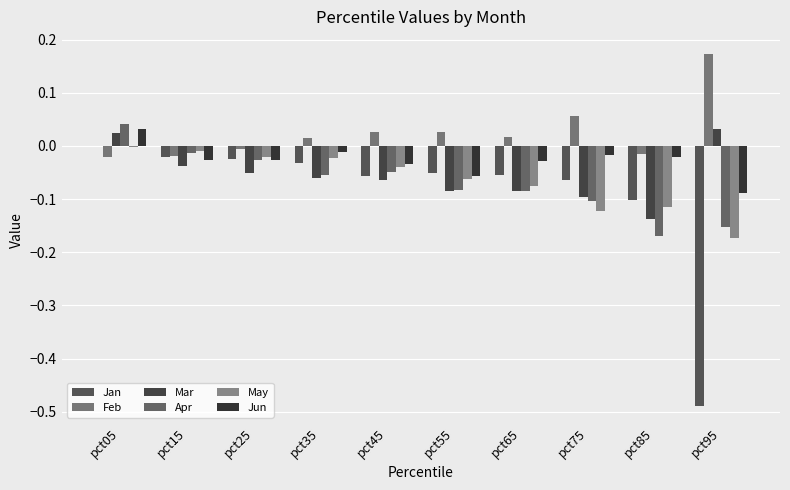

Which series changed the most between pct05 and pct45?

Apr